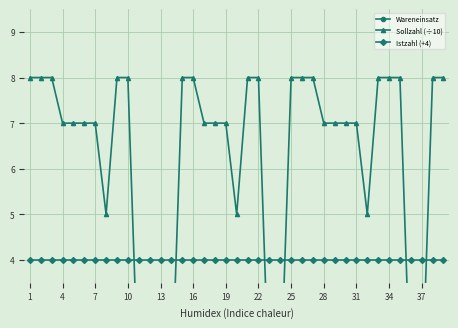

Where is Istzahl (+4) nearest to the value 4?

1